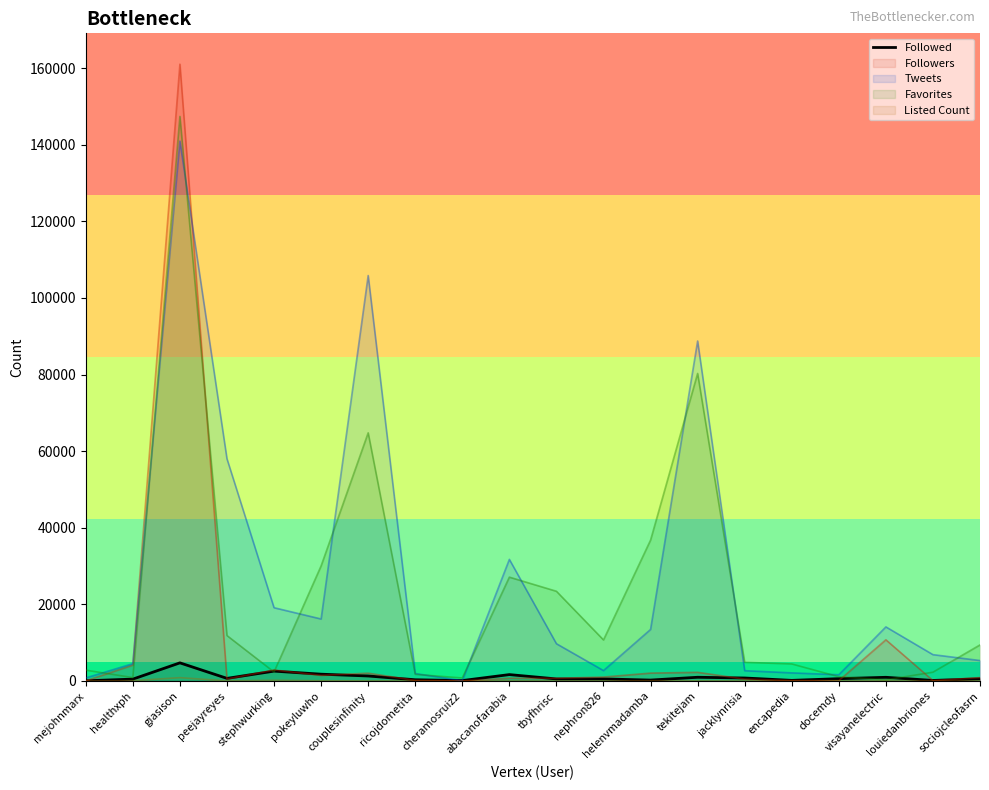

What is the change in value from healthxph to docemdy?

+118.0